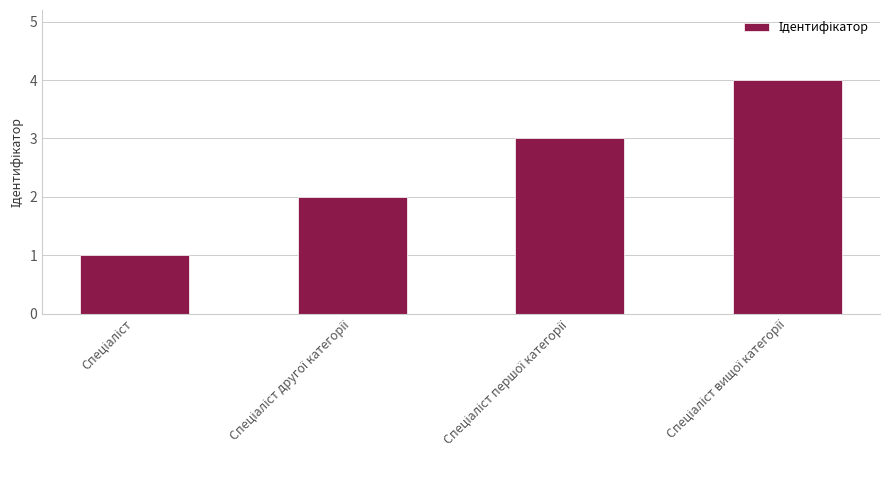

What is the greatest value displayed?

4